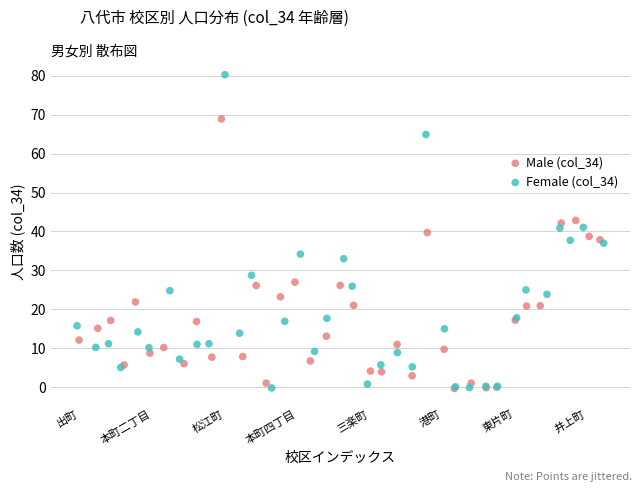

Which series contains the highest Y value?

Female (col_34)